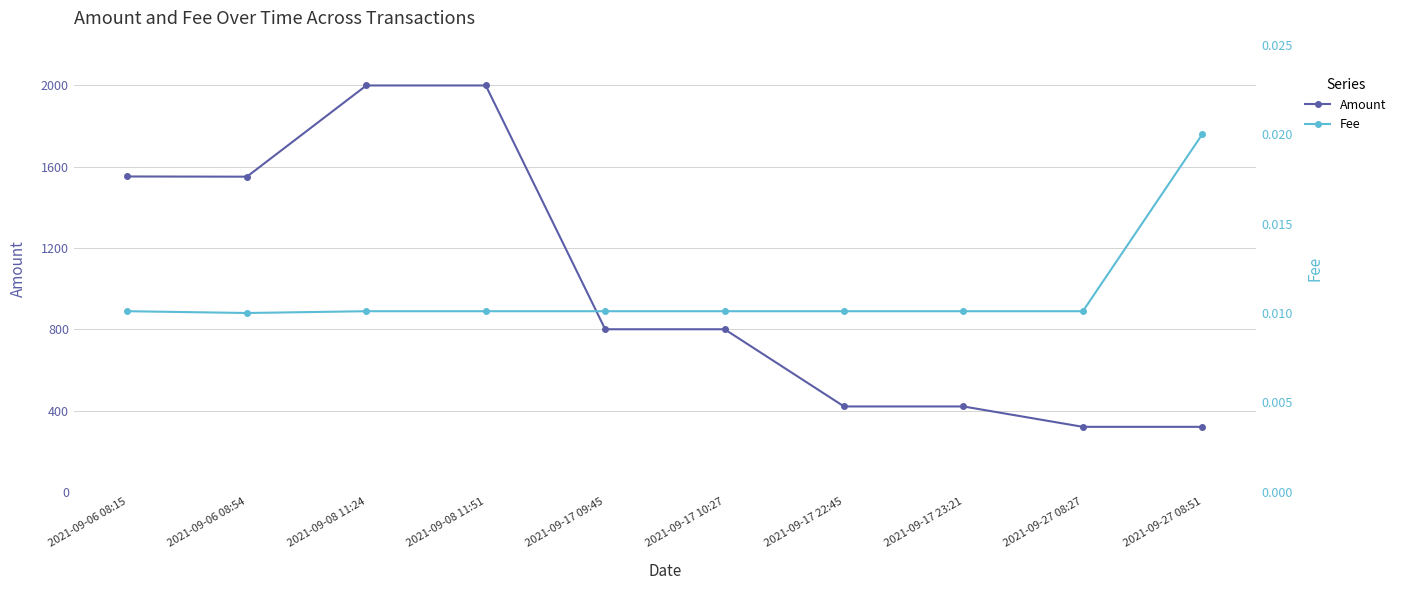

Rank the series by their maximum value, from highest to lowest.

Amount, Fee